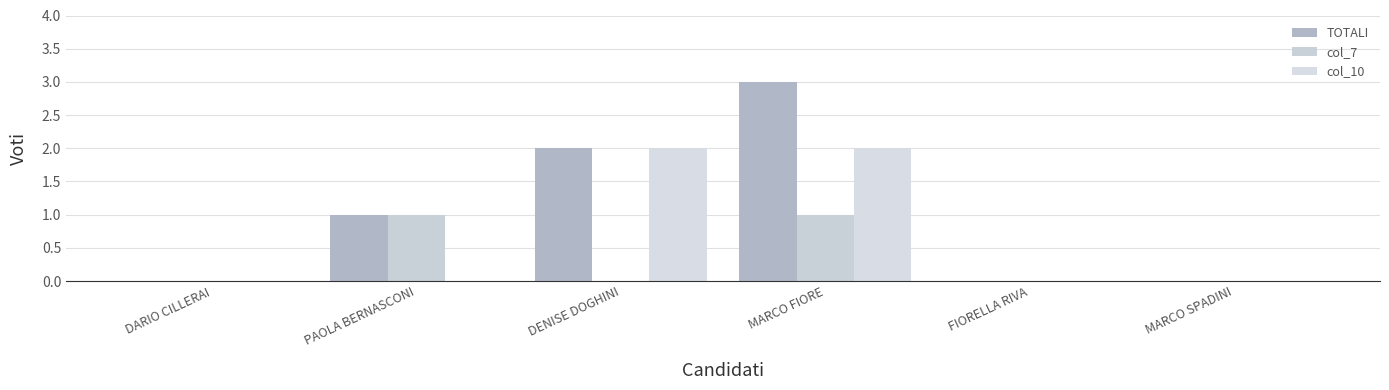

At which category is the sum across all series the highest?

MARCO FIORE